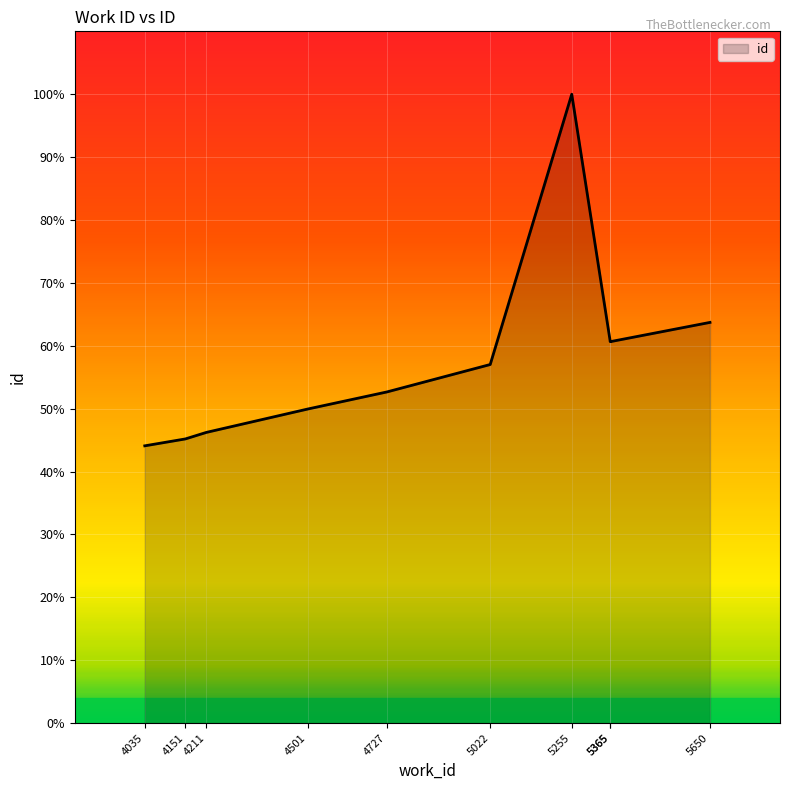

Which label corresponds to the smallest value in the chart?

4035